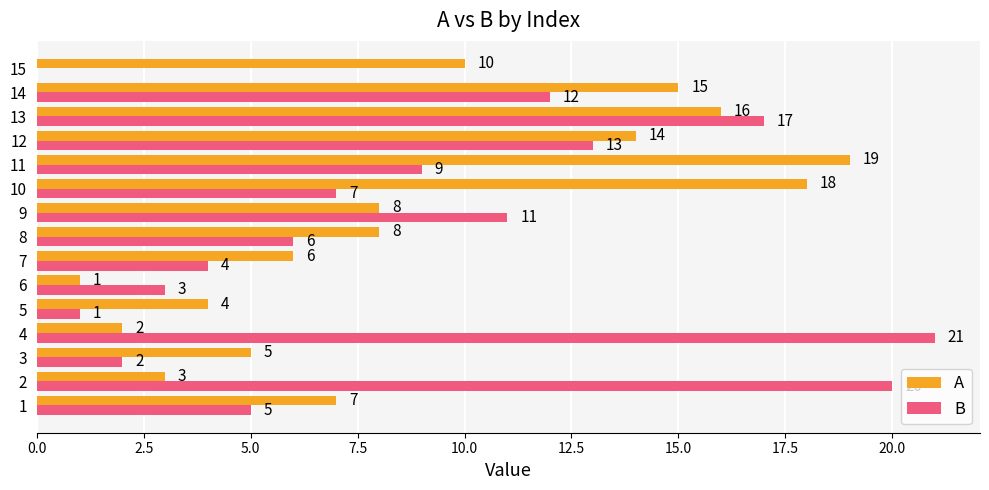

Is the value of A at 13 greater than the value of B at 12?

Yes